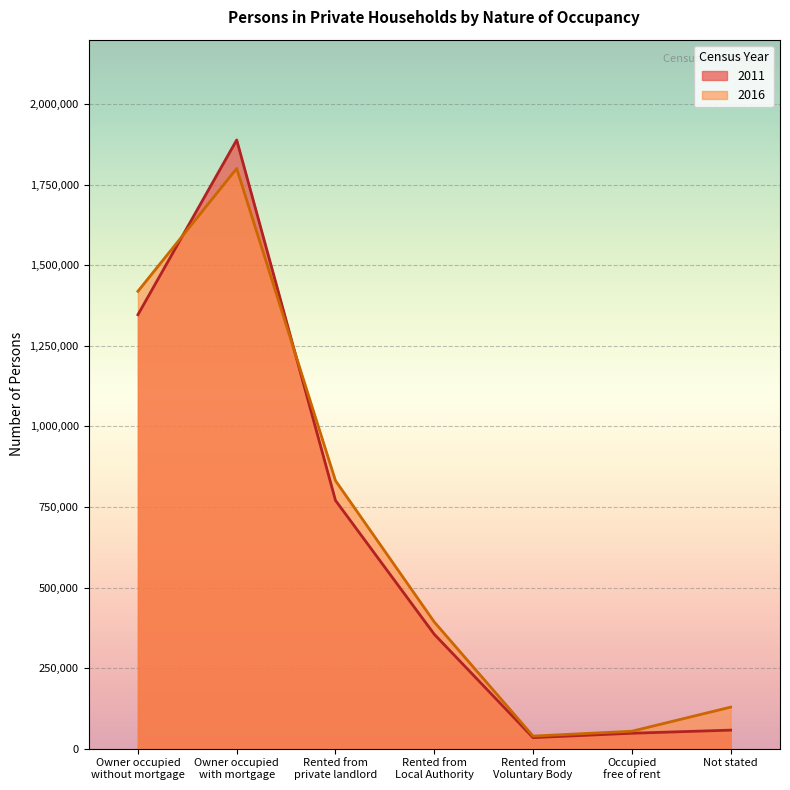

Reading left to right, what are all the values shown in this chart?

2011: Owner occupied
without mortgage=1346590	Owner occupied
with mortgage=1888826	Rented from
private landlord=770375	Rented from
Local Authority=354992	Rented from
Voluntary Body=34340	Occupied
free of rent=47883	Not stated=57563
2016: Owner occupied
without mortgage=1419235	Owner occupied
with mortgage=1800187	Rented from
private landlord=831636	Rented from
Local Authority=393198	Rented from
Voluntary Body=39111	Occupied
free of rent=54116	Not stated=128893